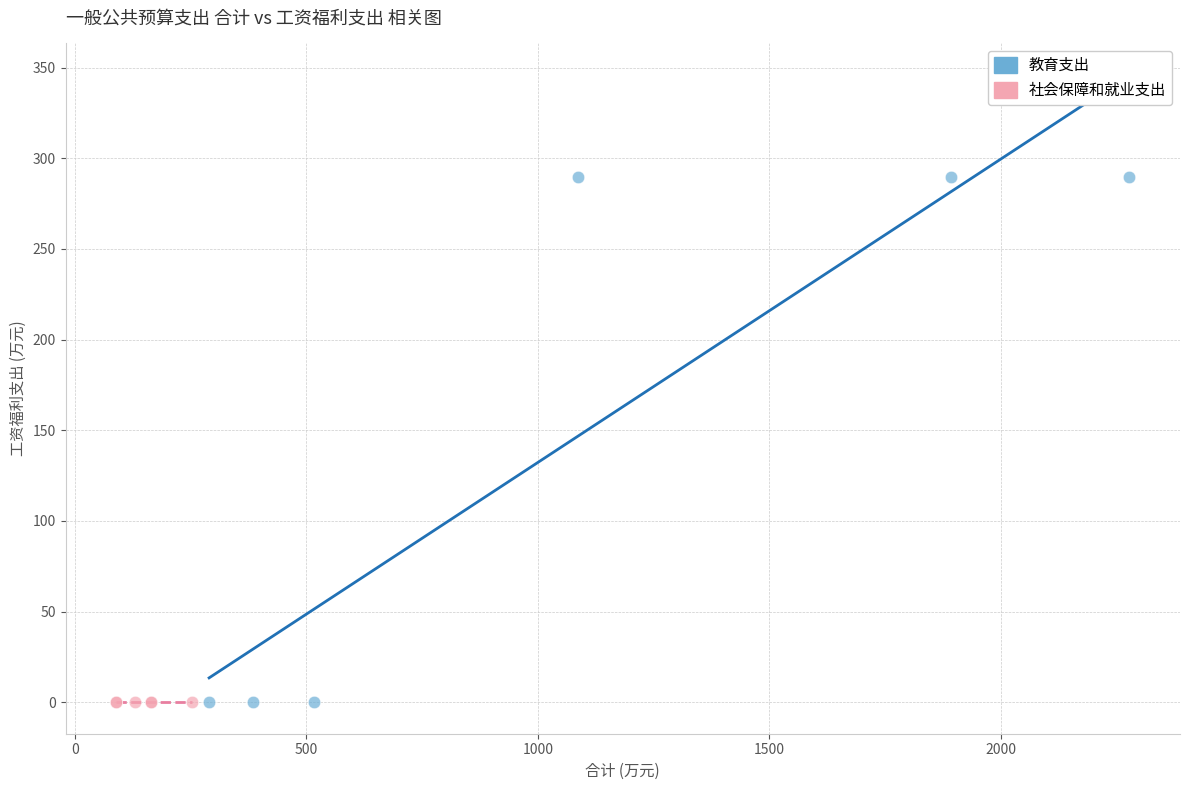

Which series contains the highest Y value?

教育支出